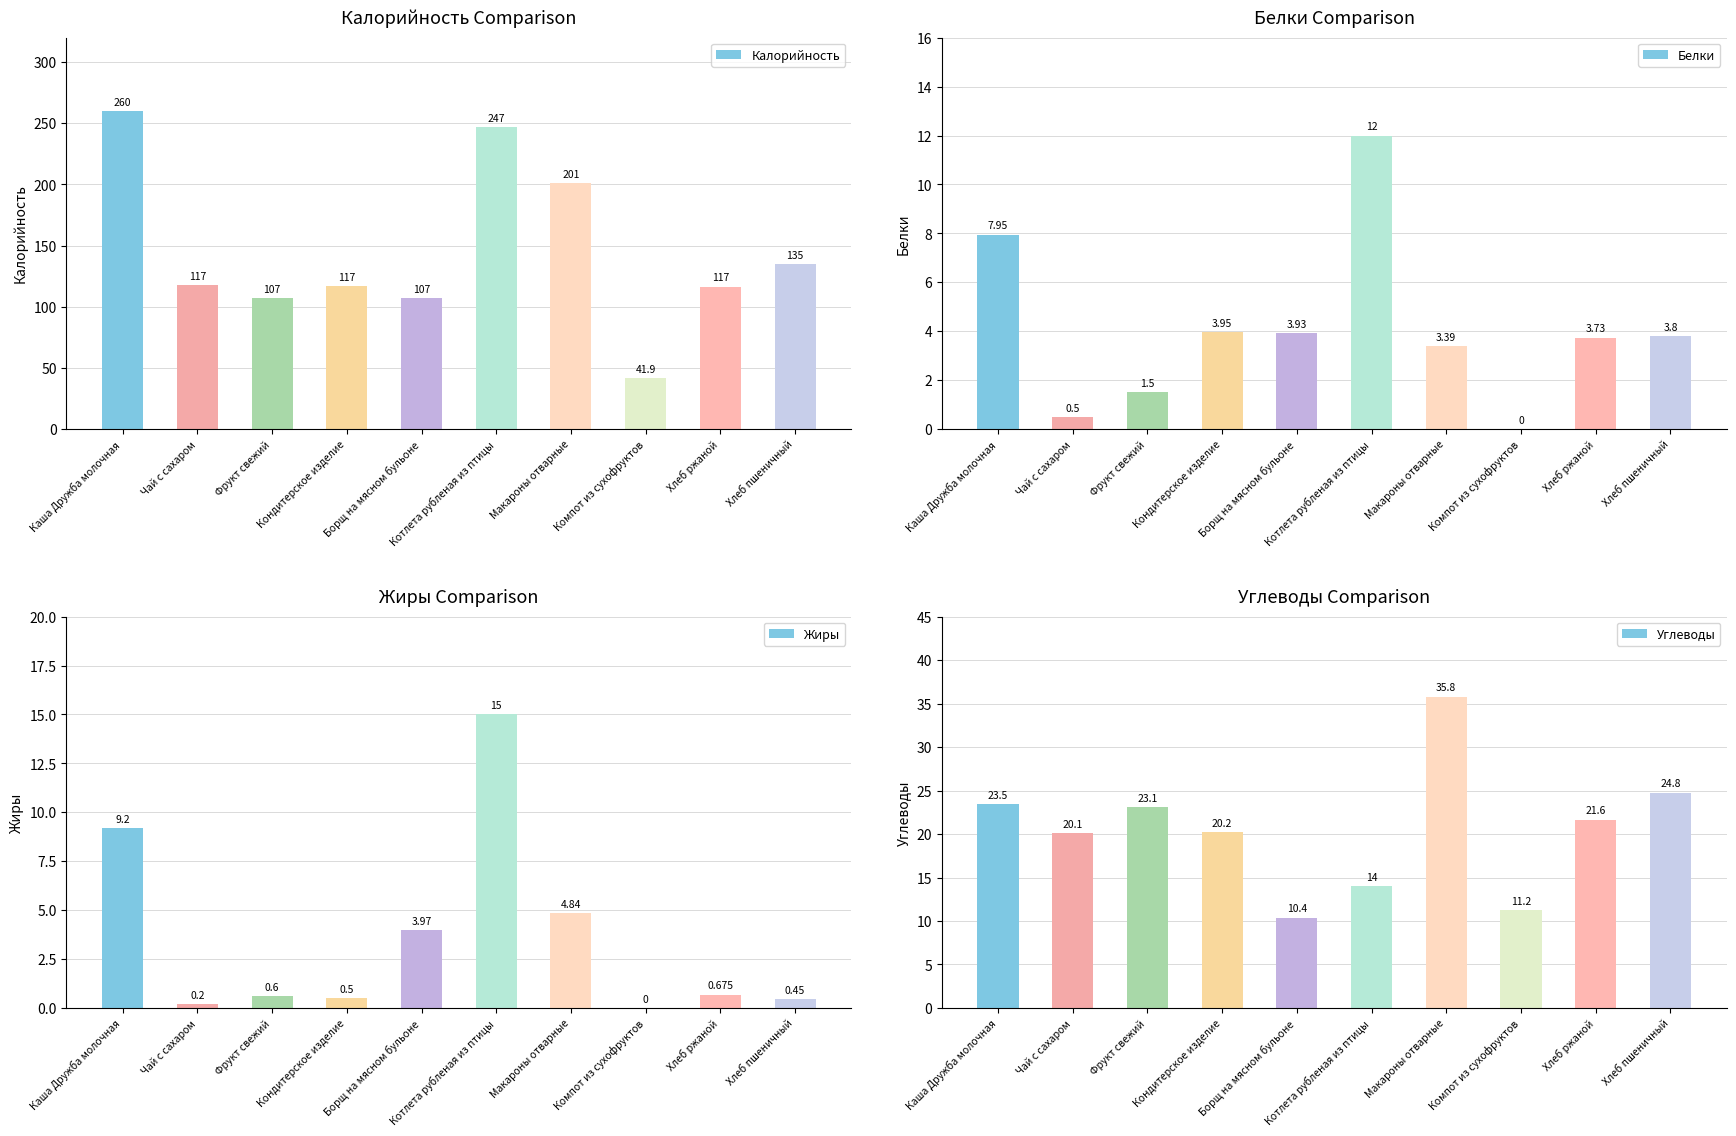

List the labels in order of Калорийность value, largest first.

Каша Дружба молочная, Котлета рубленая из птицы, Макароны отварные, Хлеб пшеничный, Чай с сахаром, Кондитерское изделие, Хлеб ржаной, Фрукт свежий, Борщ на мясном бульоне, Компот из сухофруктов